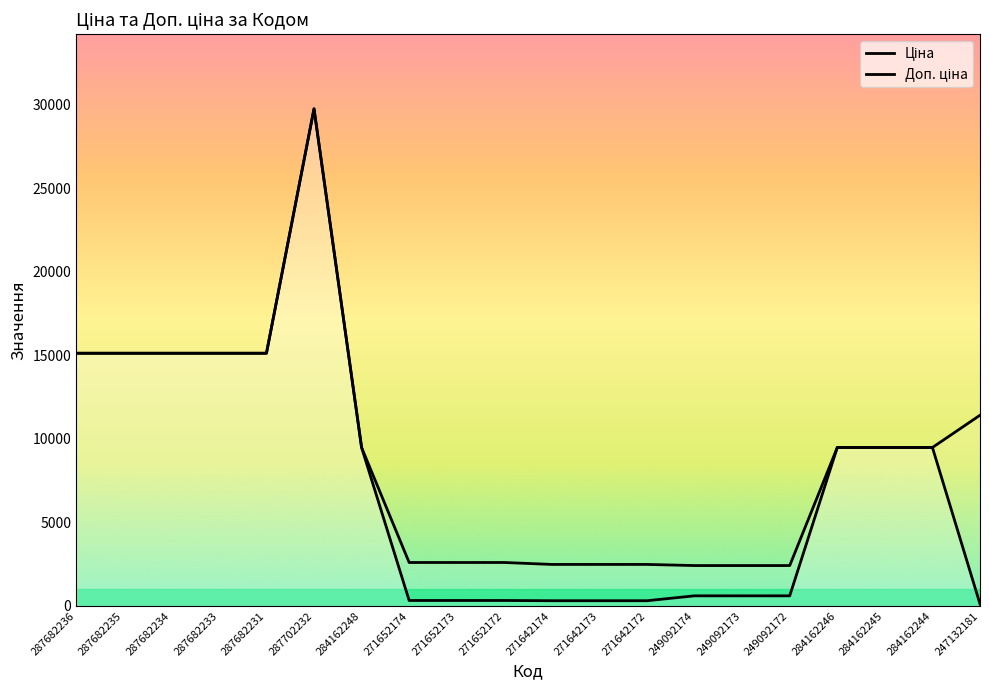

Read the Доп. ціна value at 271652172.

2598.3